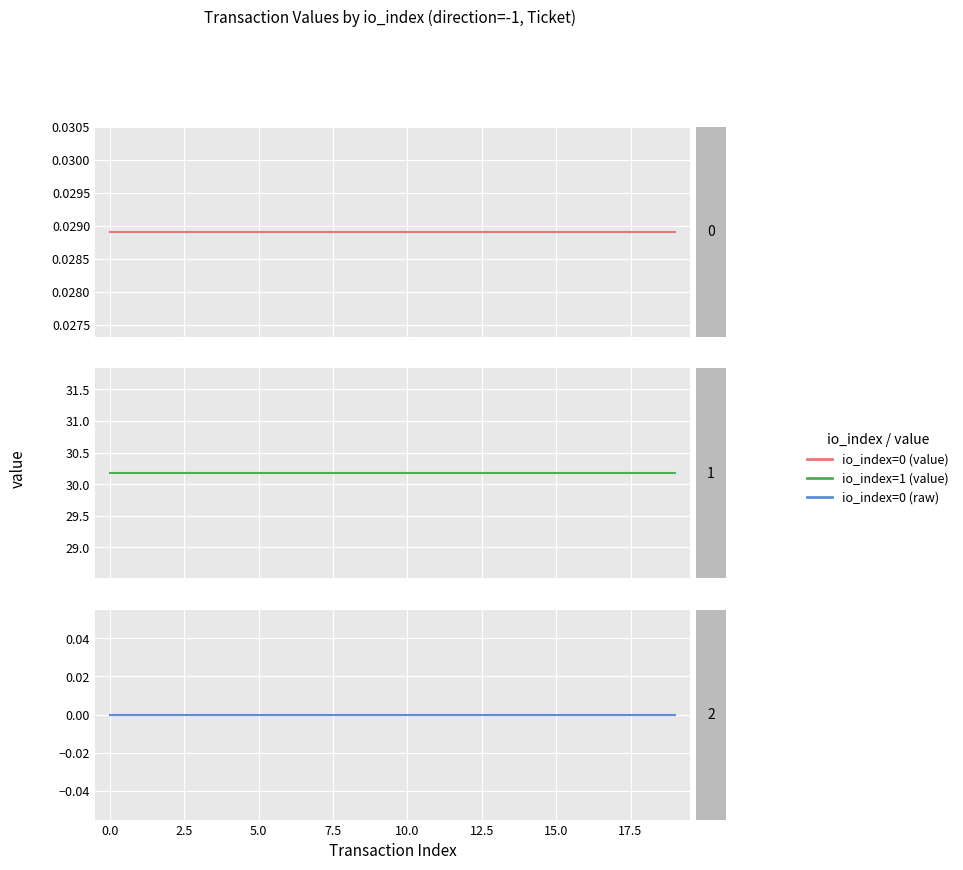

At 12, list the series in order from largest to smallest.

io_index=1 (value), io_index=0 (value), io_index=0 (raw)